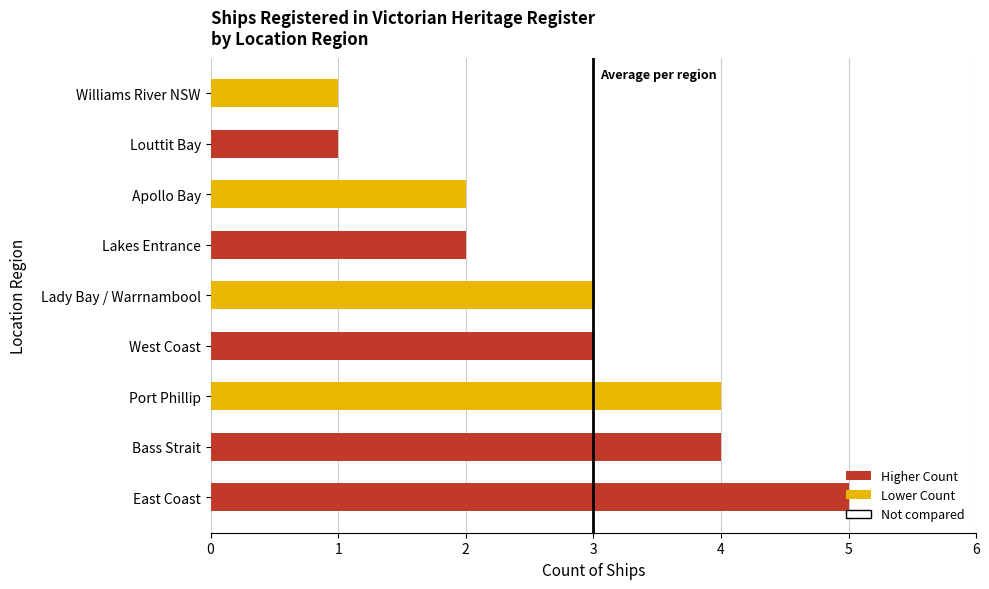

What is the difference between the second highest and minimum values?

3